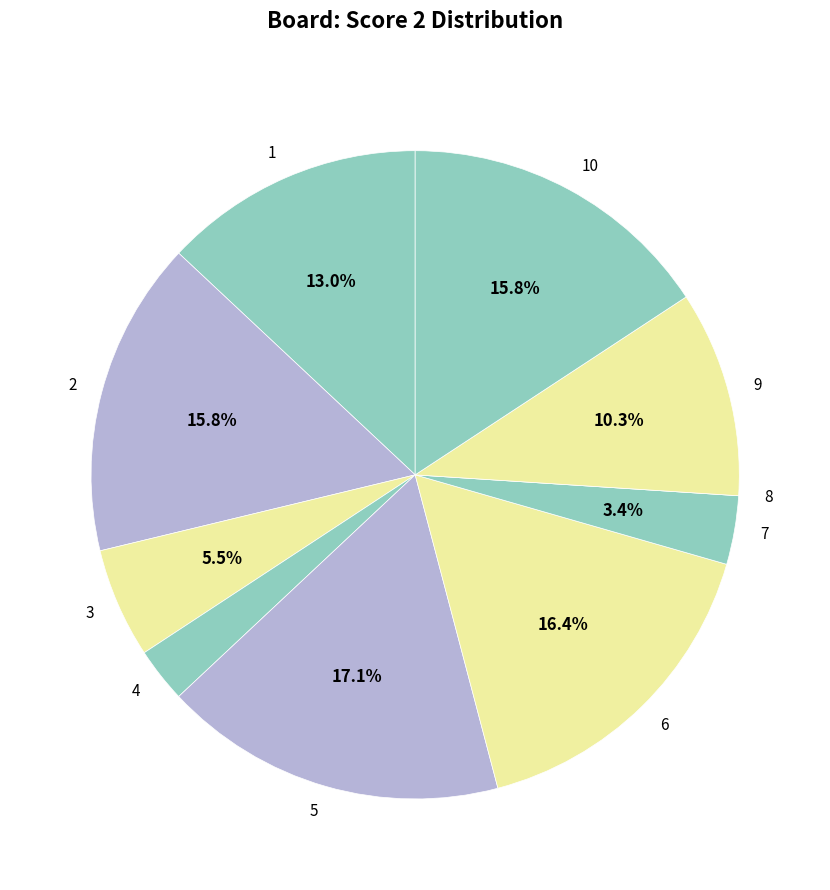

Do 1 and 5 together represent more than half of the pie?

No